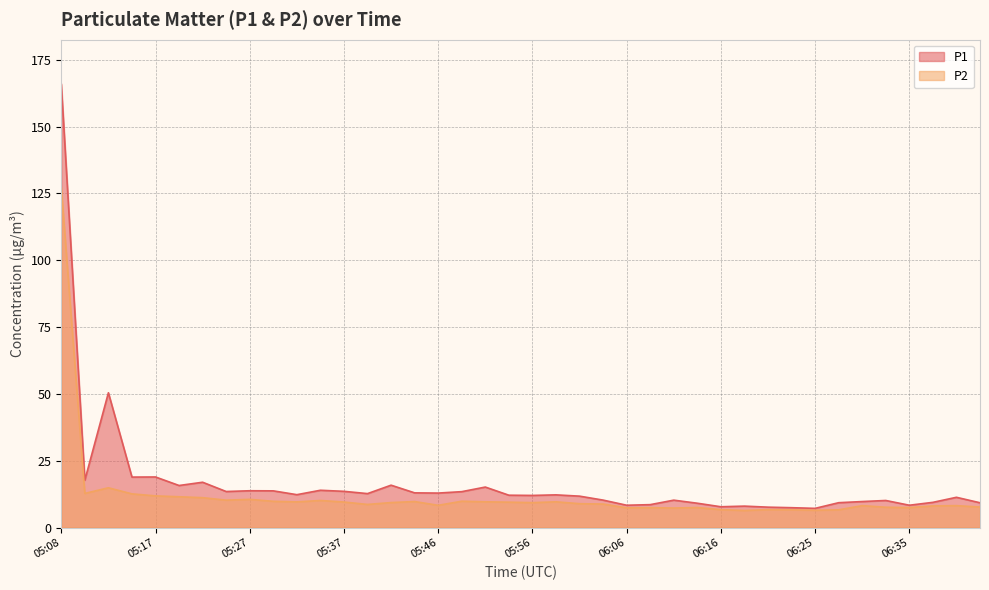

True or false: P2 has more than 2 points higher than both neighbors.

True